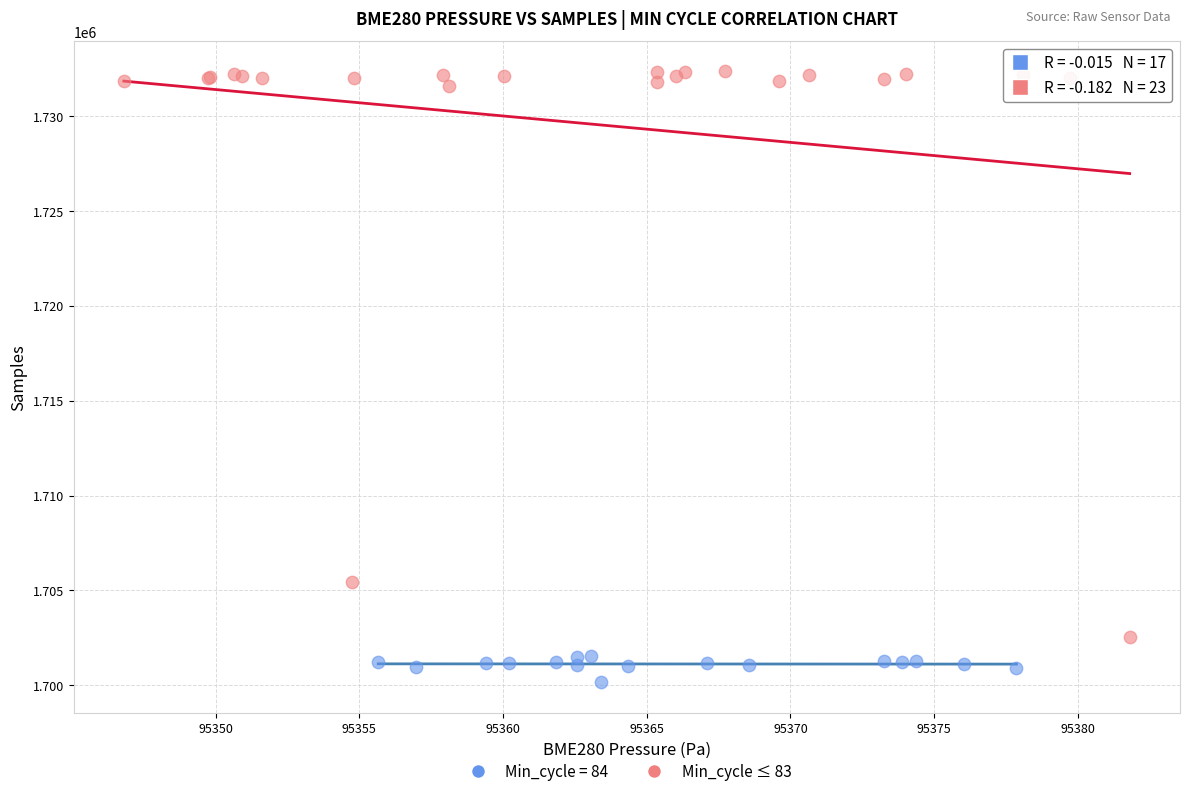

Which series has the widest spread of Y values?

Min_cycle ≤ 83